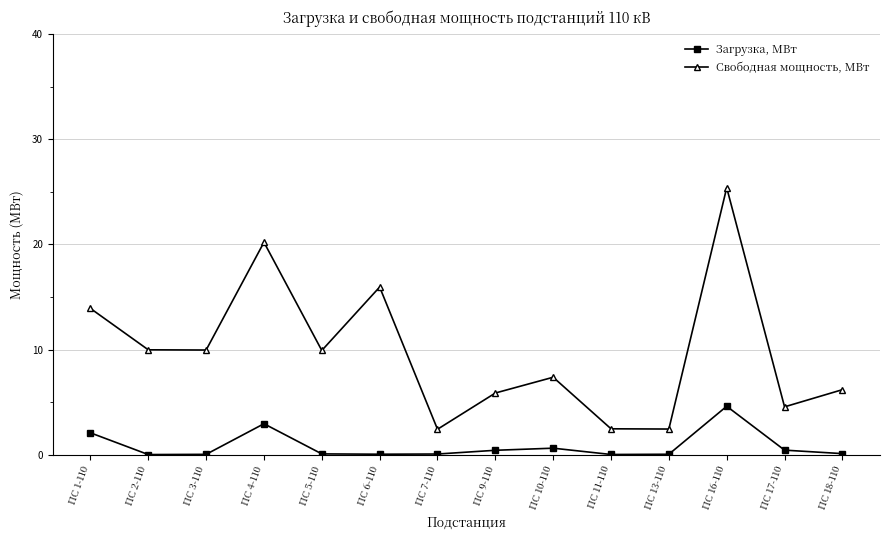

What is the difference between the maximum and minimum values in the Загрузка, МВт series?

4.6